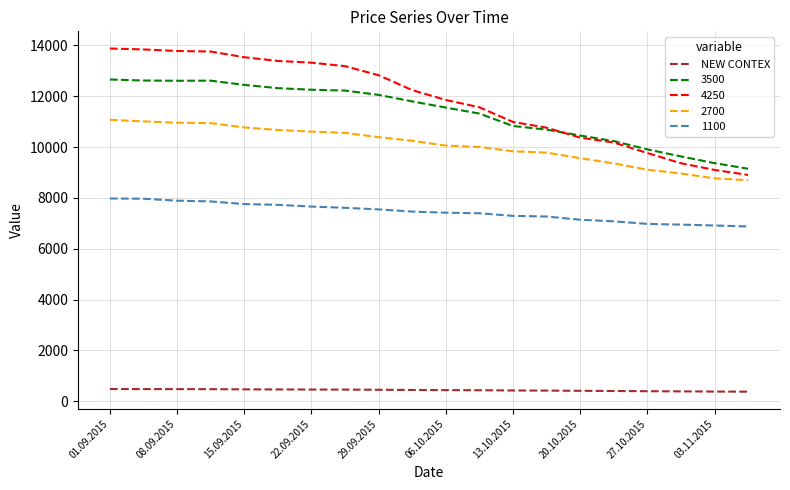

True or false: NEW CONTEX and 4250 intersect in this chart.

False